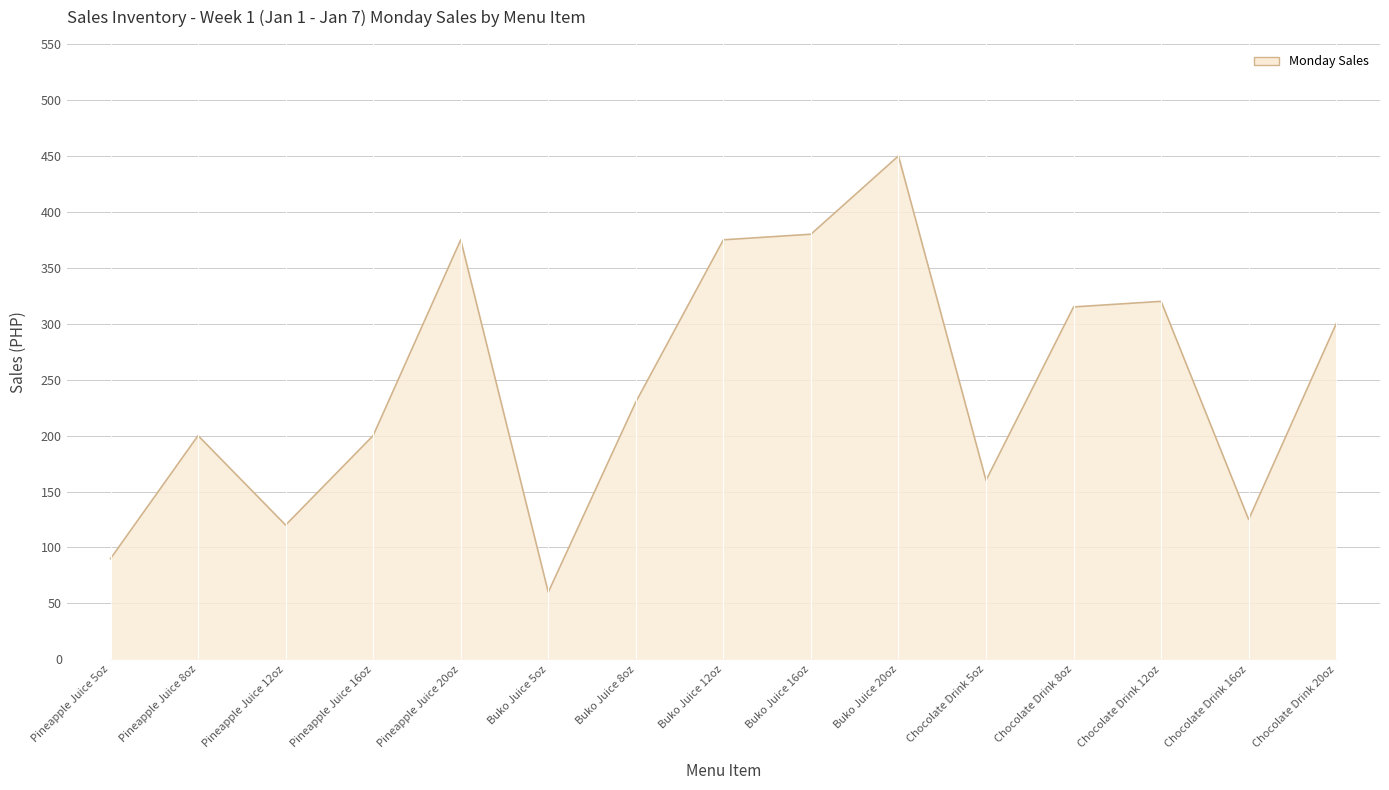

Which category has the lowest value across all series?

Buko Juice 5oz